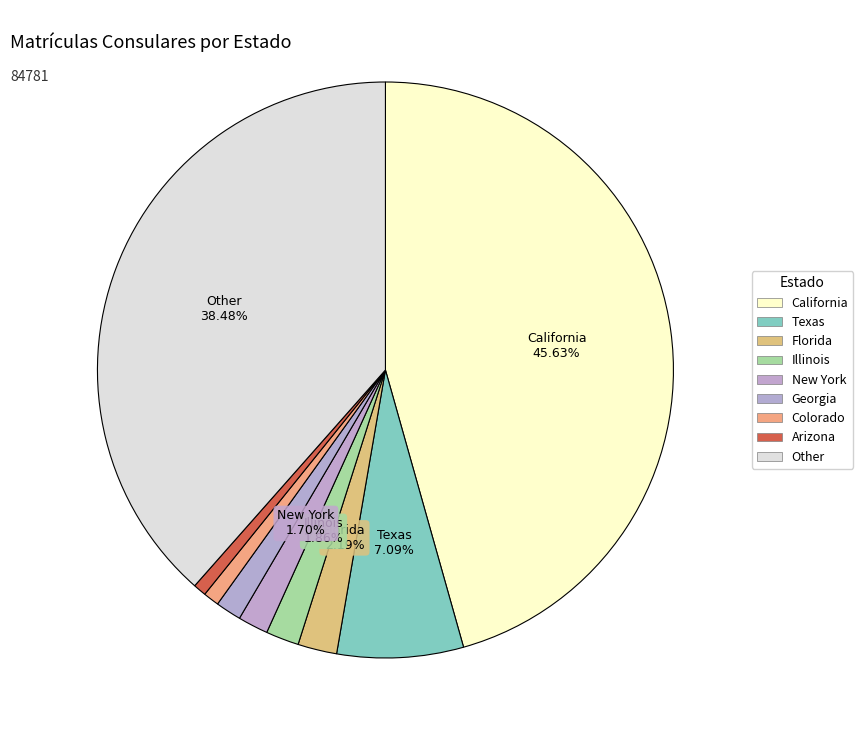

How many segments does this pie chart have?

9